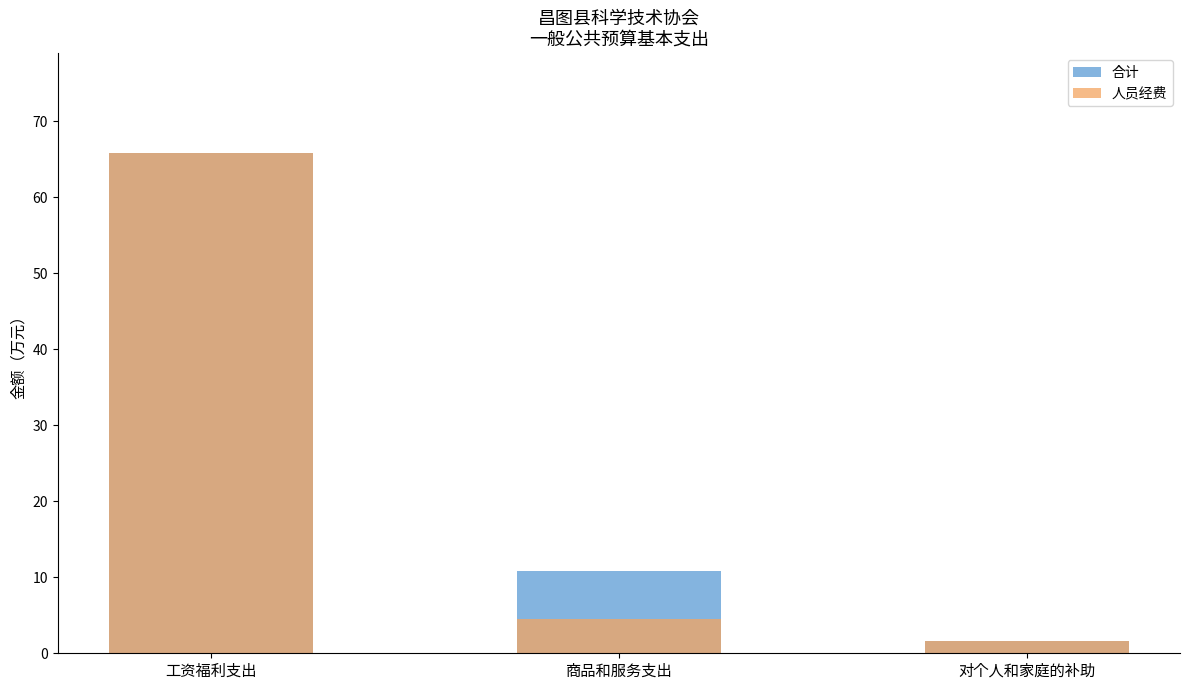

The 合计 series shows 10.9 at 商品和服务支出. True or false?

True